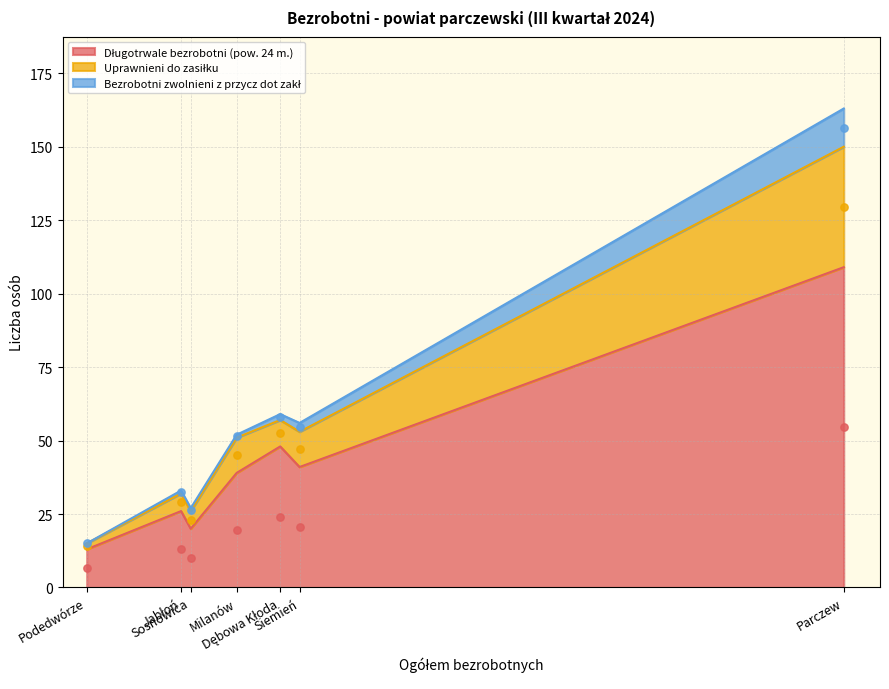

Which series has the largest Y range (max minus min)?

Długotrwale bezrobotni (pow. 24 m.)